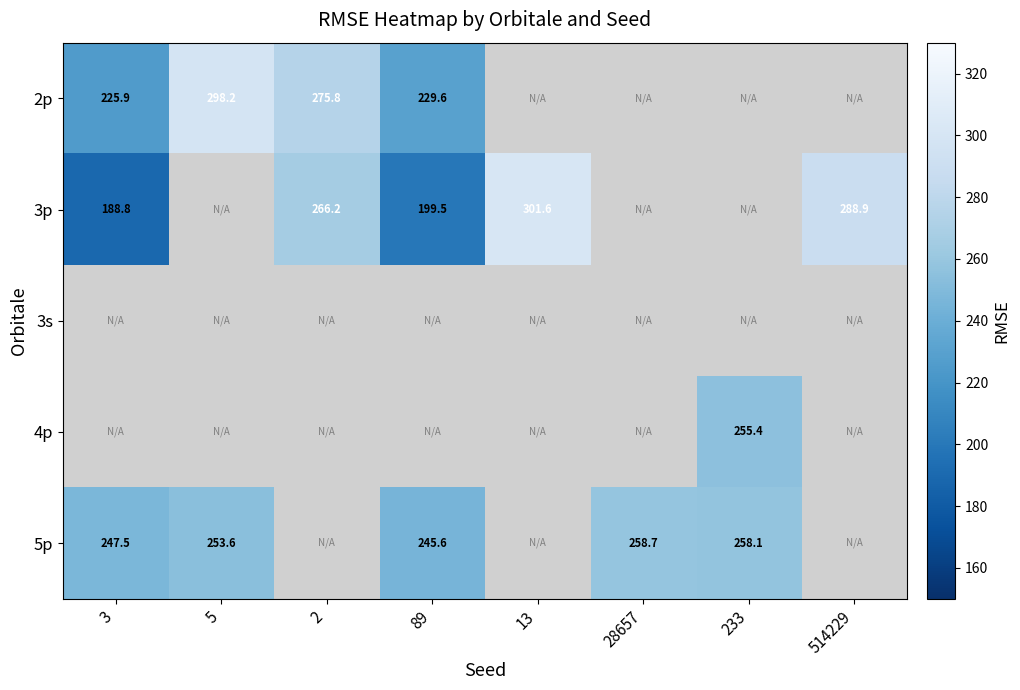

The 4p series shows 390.7 at 233. True or false?

False